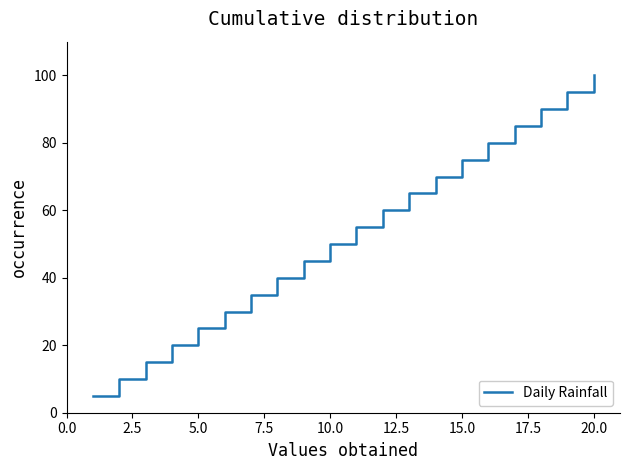

How many distinct data groups are displayed?

1